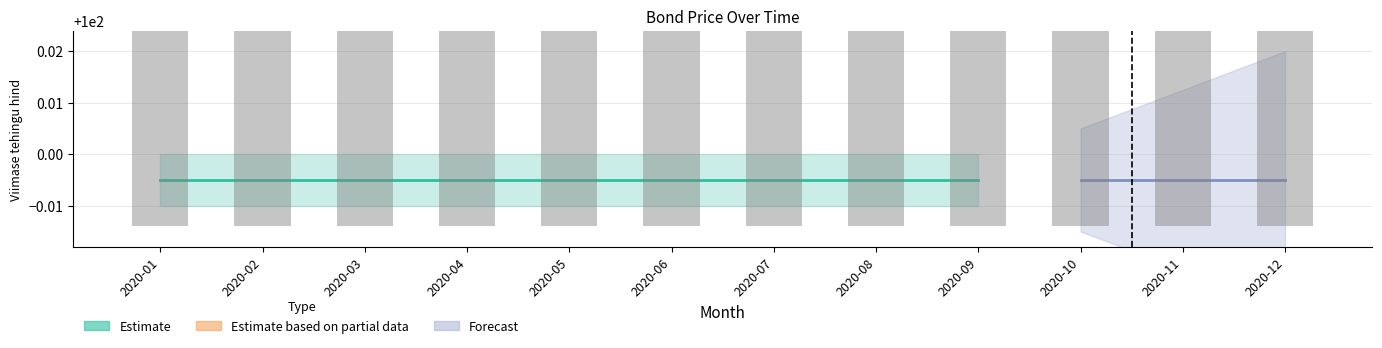

Is the value of Estimate lower at 2020-07 greater than the value of Viimase tehingu hind (Estimate) at 2020-08?

No